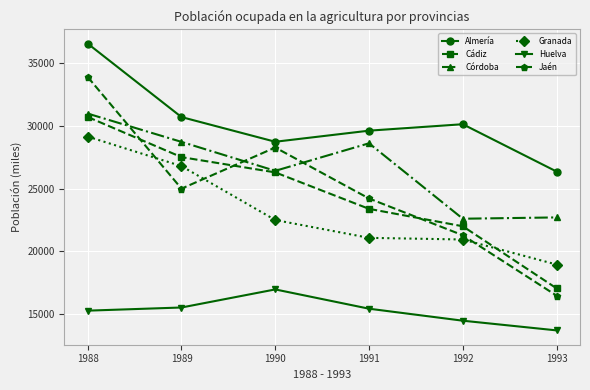

At which label does Huelva reach its minimum?

1993